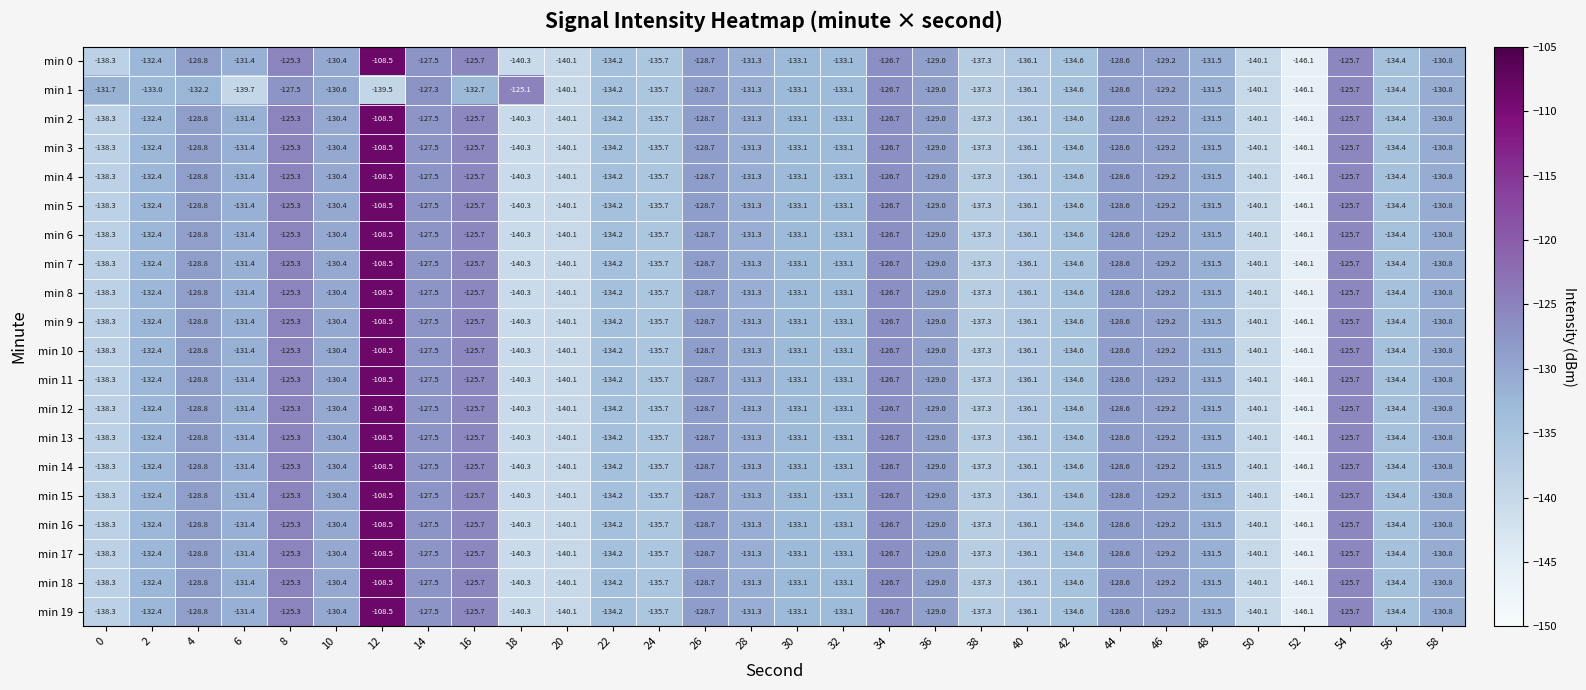

The min 14 series shows -131.3 at 28. True or false?

True